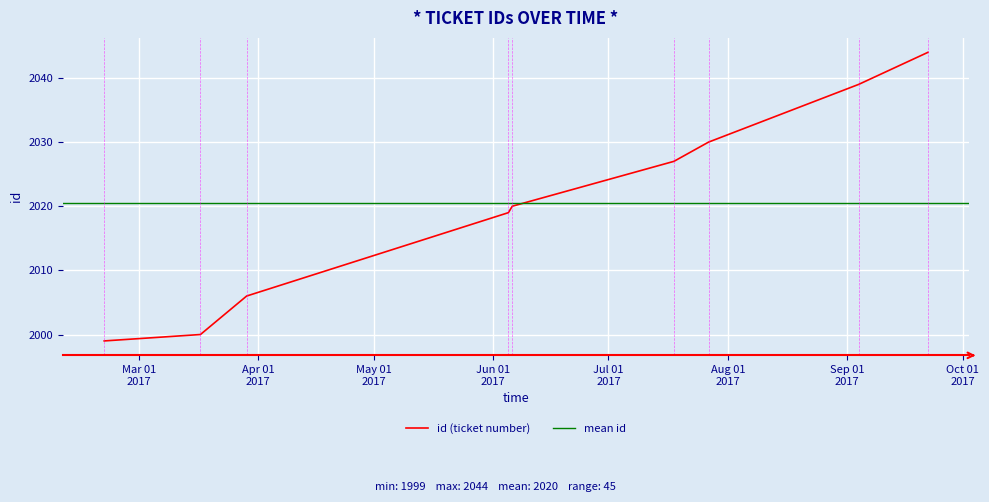

What is the smallest value displayed?

1999